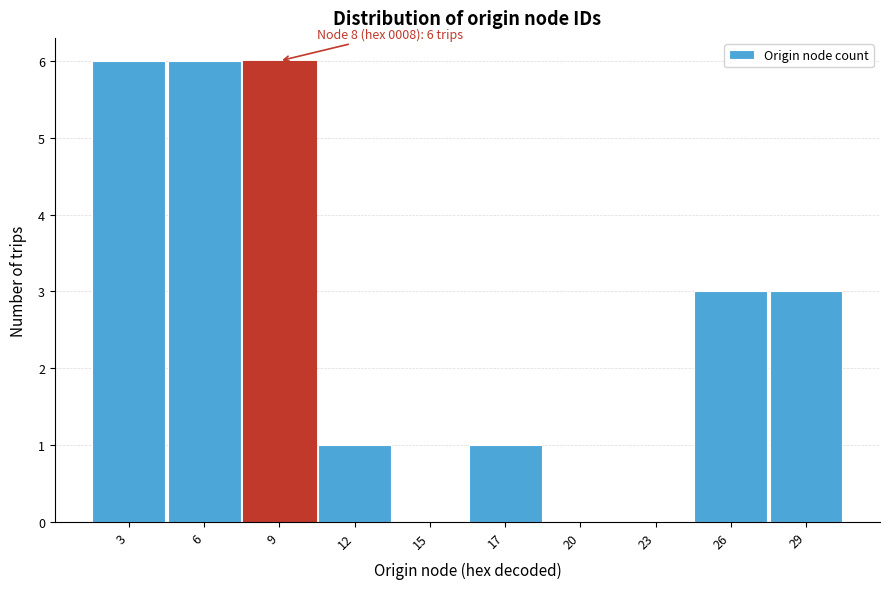

Reading left to right, extract all data points from this chart.

3=6	6=6	9=6	12=1	15=0	17=1	20=0	23=0	26=3	29=3